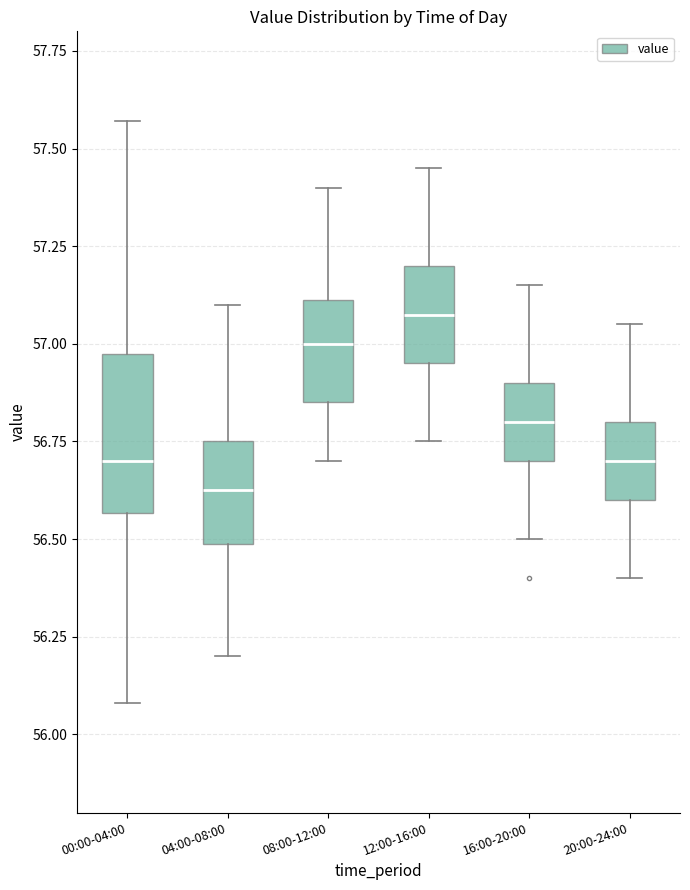

Reading left to right, read every box against the y-axis: the position of its median line, the range the box covers, and the ends of its whiskers. The values are not printed on the chart, so give them approximately, as read against the axis.

00:00-04:00: median 56.70, box 56.55 to 57.00, whiskers 56.10 to 57.55
04:00-08:00: median 56.65, box 56.50 to 56.75, whiskers 56.20 to 57.10
08:00-12:00: median 57.00, box 56.85 to 57.10, whiskers 56.70 to 57.40
12:00-16:00: median 57.10, box 56.95 to 57.20, whiskers 56.75 to 57.45
16:00-20:00: median 56.80, box 56.70 to 56.90, whiskers 56.50 to 57.15
20:00-24:00: median 56.70, box 56.60 to 56.80, whiskers 56.40 to 57.05